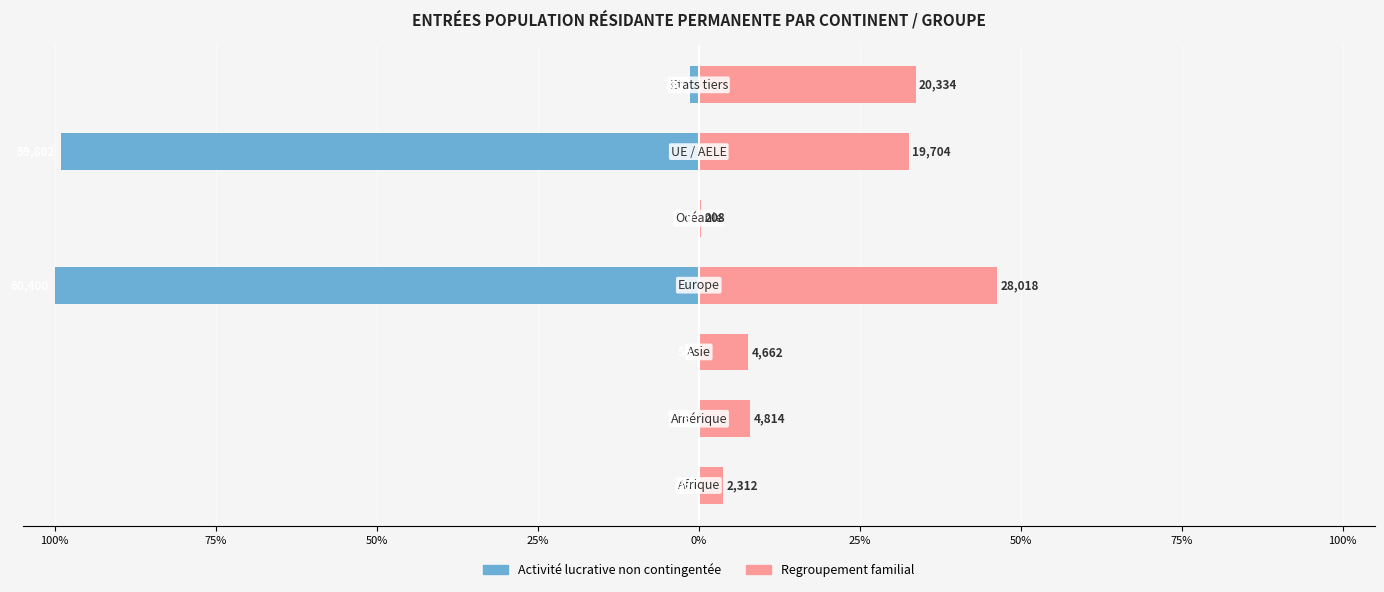

What is the average value of the Activité lucrative non contingentée series?

-28.7